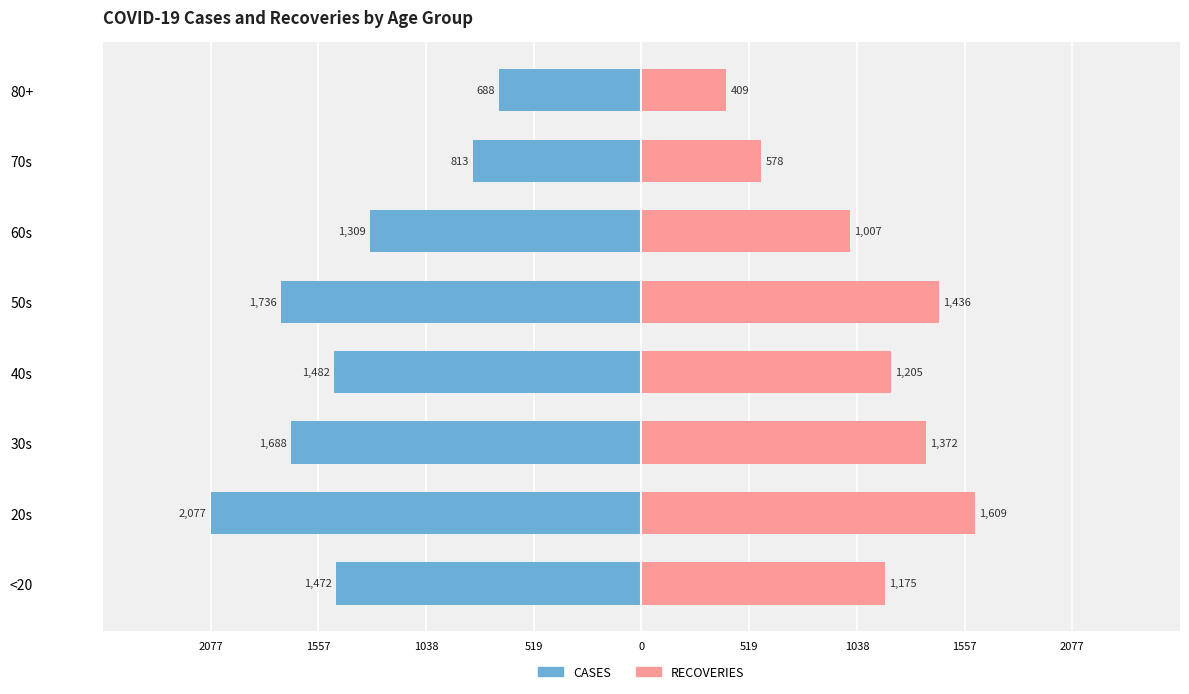

Reading right to left, list all the values displayed in this chart.

CASES: -688	-813	-1309	-1736	-1482	-1688	-2077	-1472
RECOVERIES: 409	578	1007	1436	1205	1372	1609	1175